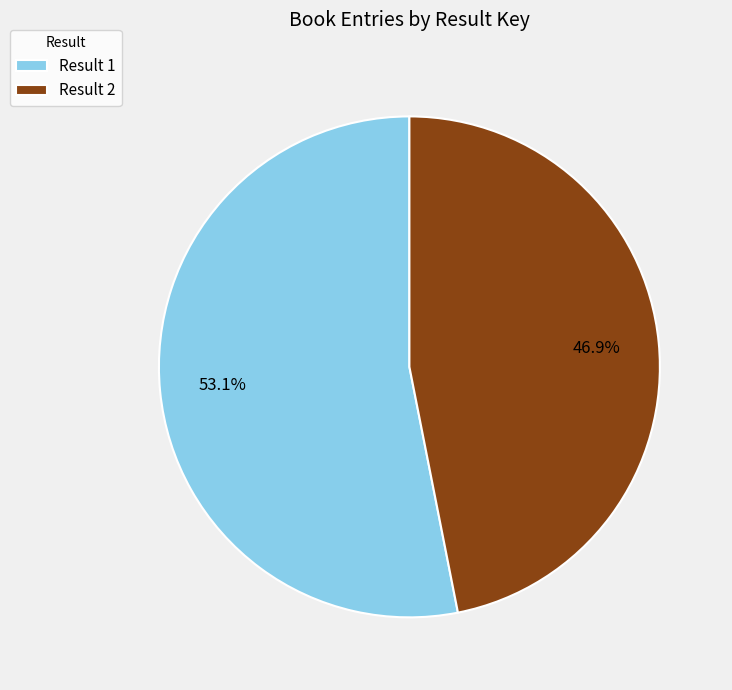

To the nearest percent, what is the difference between the largest and smallest slice percentages?

6%